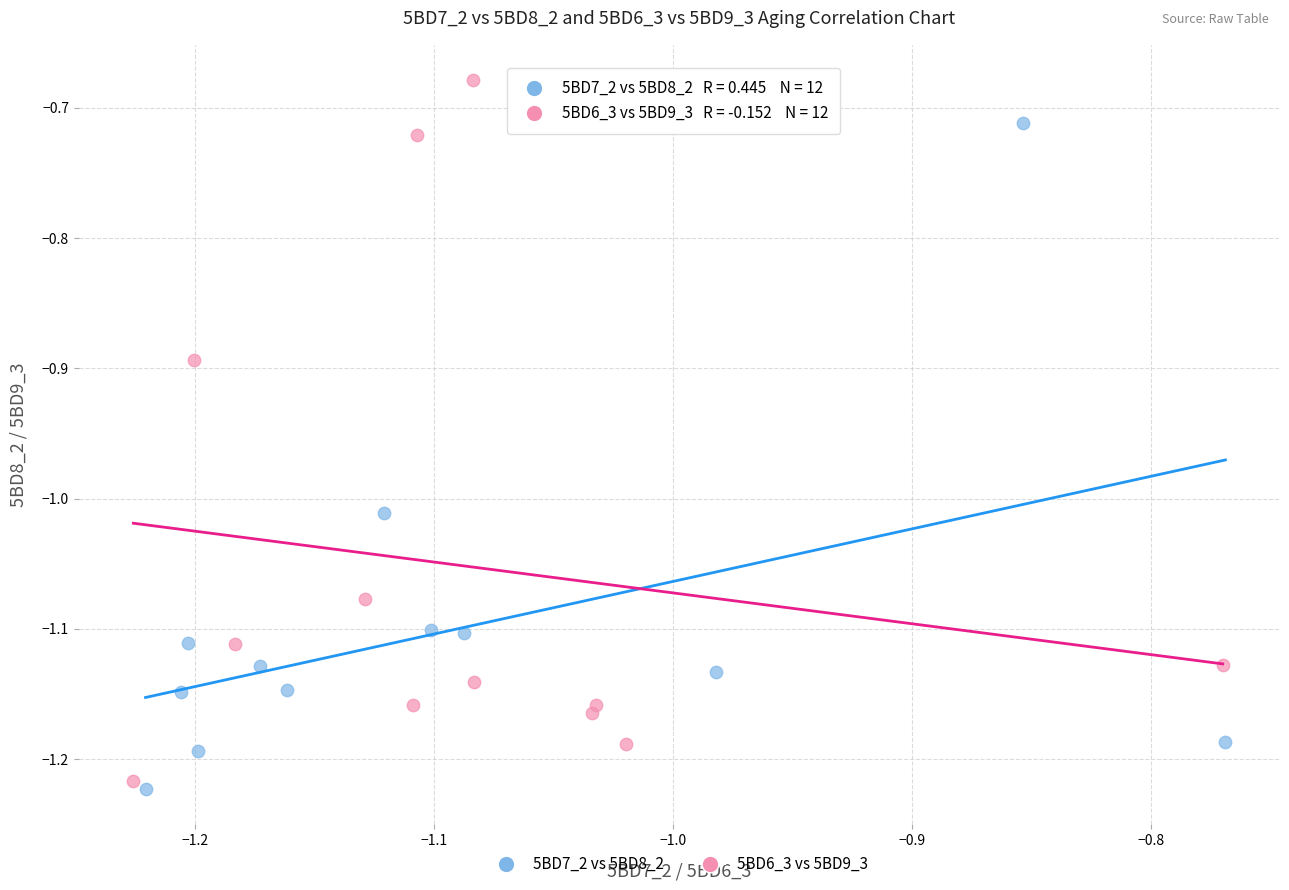

Which series contains the highest Y value?

5BD6_3 vs 5BD9_3